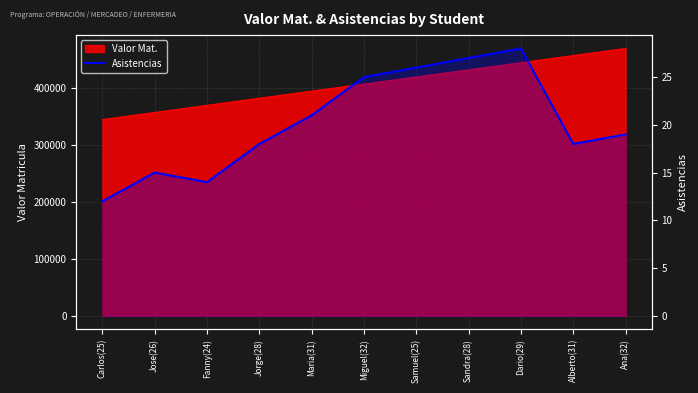

Approximately how many times larger is the value at Ana(32) compared to Samuel(25)?

0.7